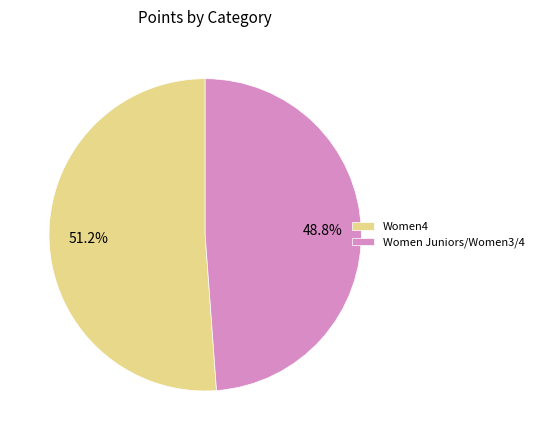

Does Women4 account for over 50% of the chart?

Yes